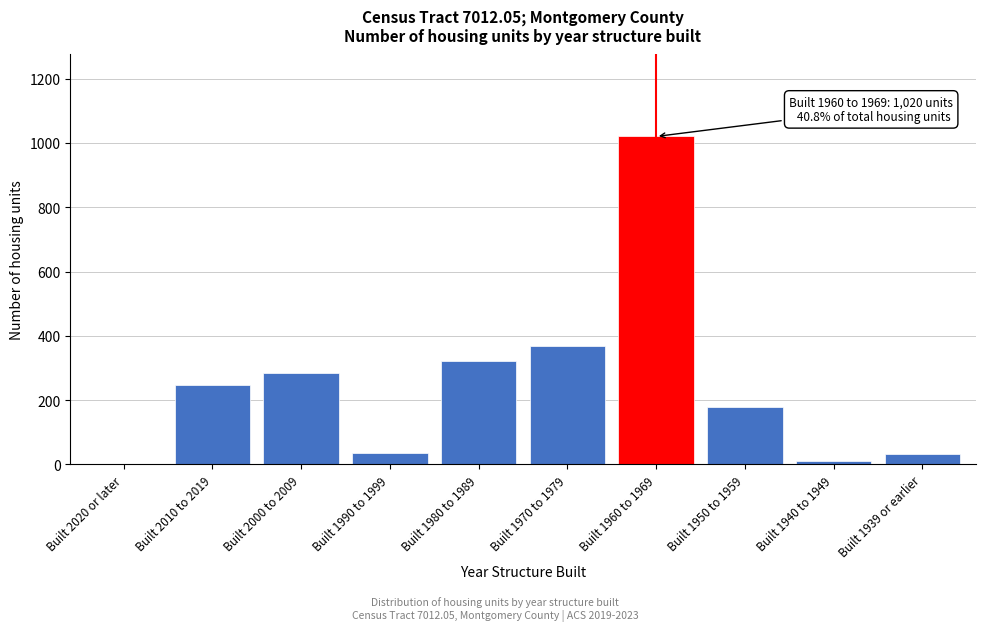

Between Built 1970 to 1979 and Built 1980 to 1989, which is larger?

Built 1970 to 1979